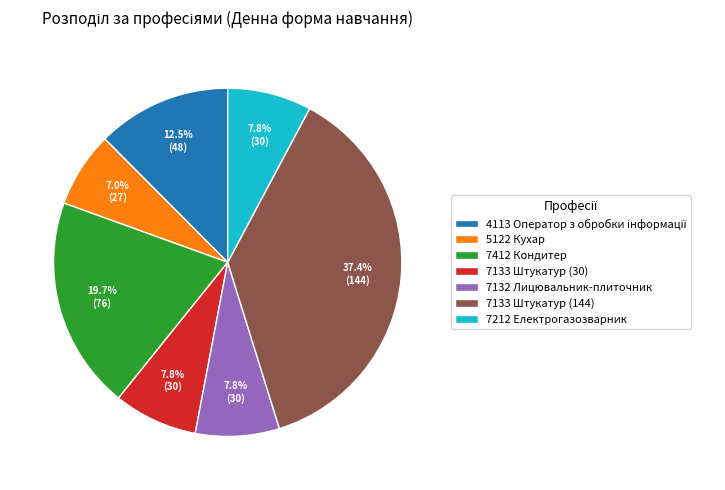

To the nearest percent, what portion does 7412 Кондитер represent?

20%